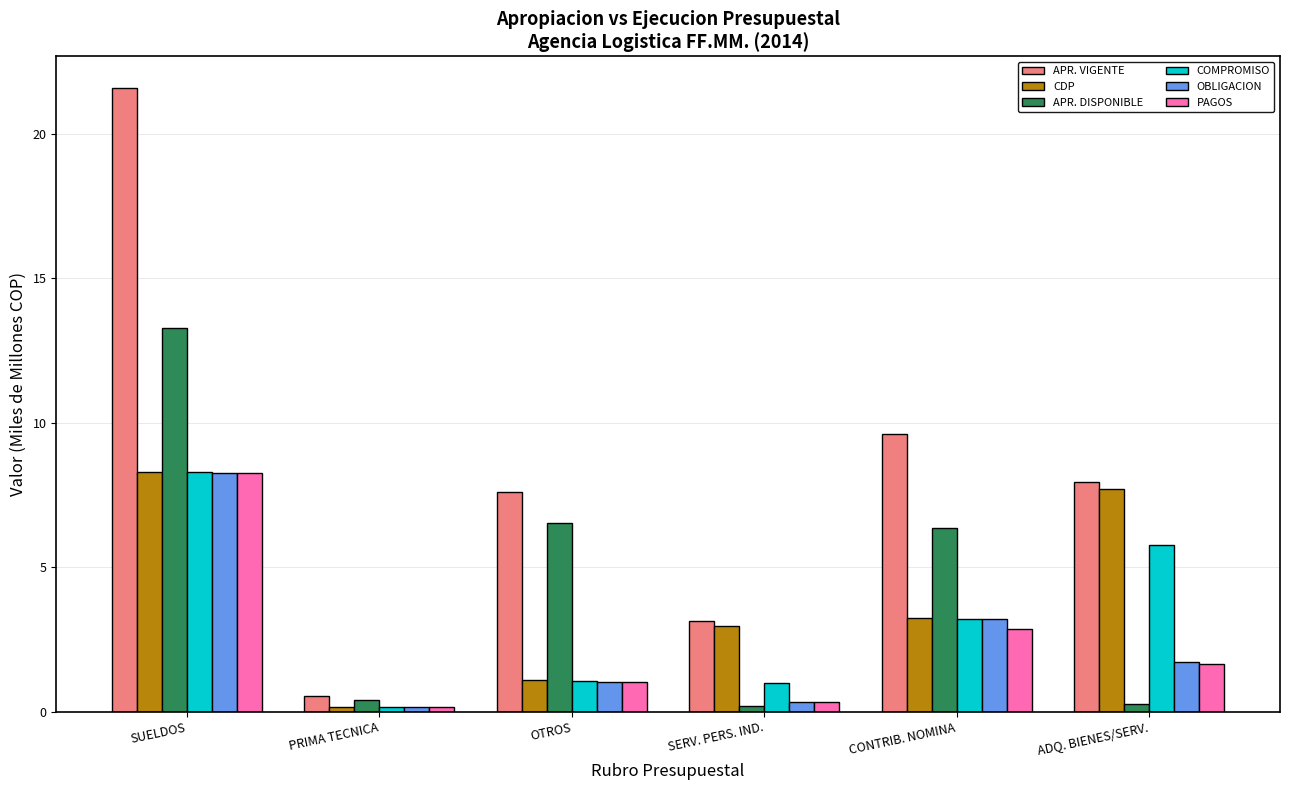

Which series has the largest total across all categories?

APR. VIGENTE